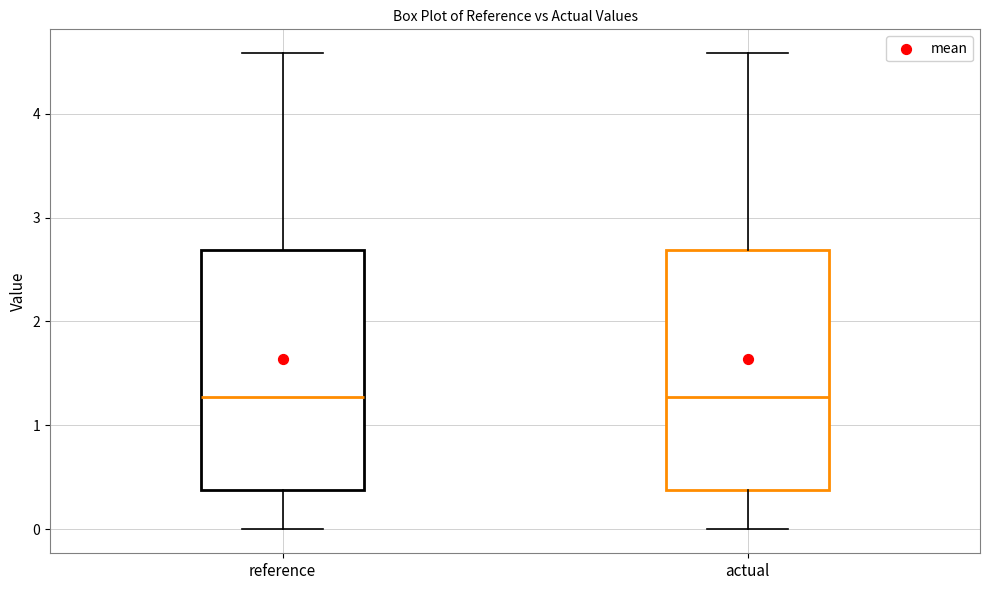

Where does the upper whisker of the box for actual end on the y-axis? The values are not printed on the chart, so give them approximately, as read against the axis.

4.6